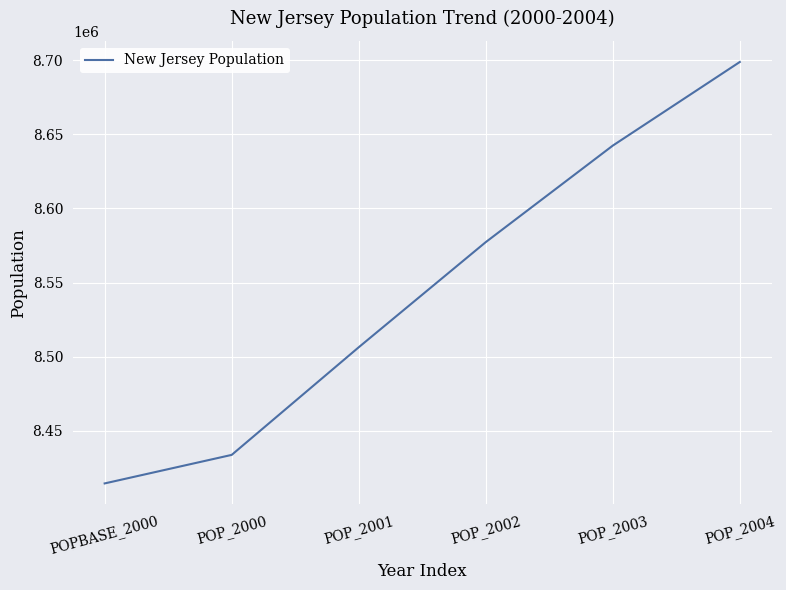

Is it true that the value at POP_2003 is 3738390?

False